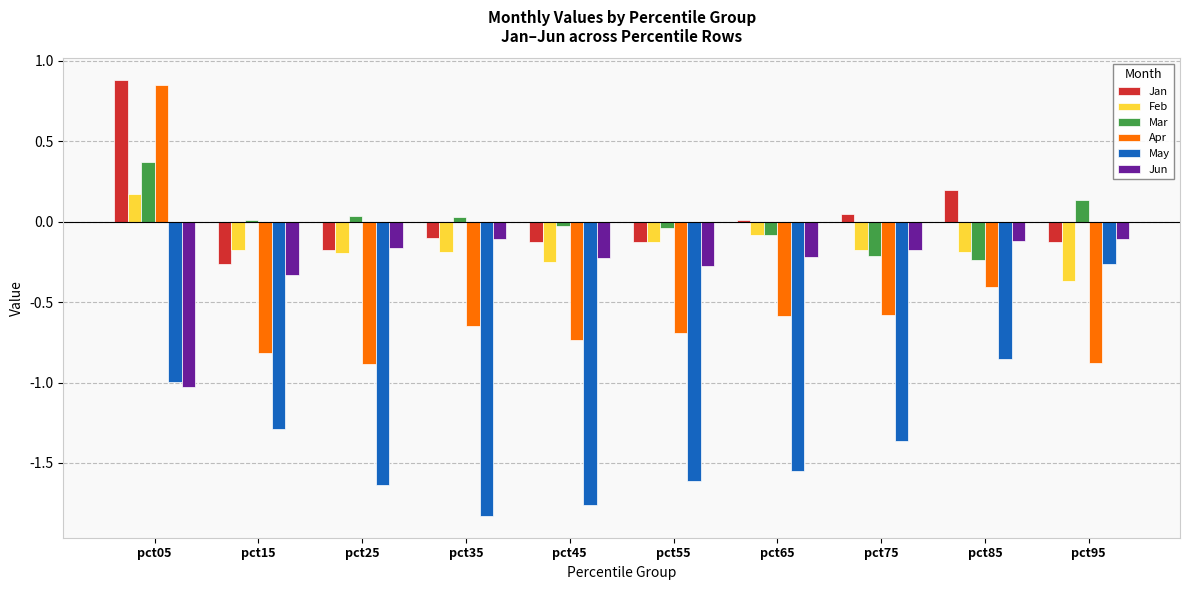

Count the number of categories in the chart.

10